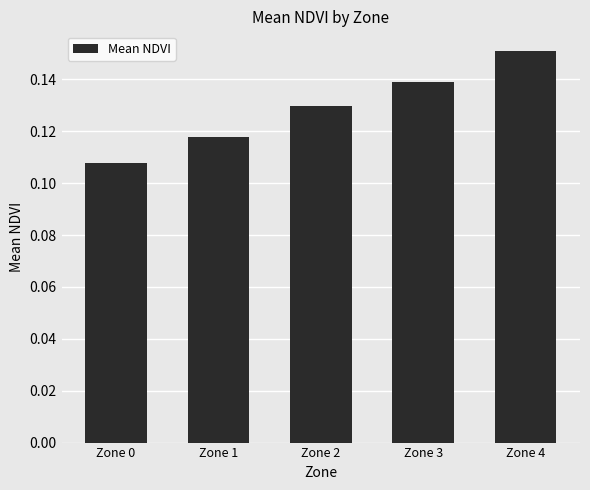

What is the sum of the values at Zone 3 and Zone 2?

0.3